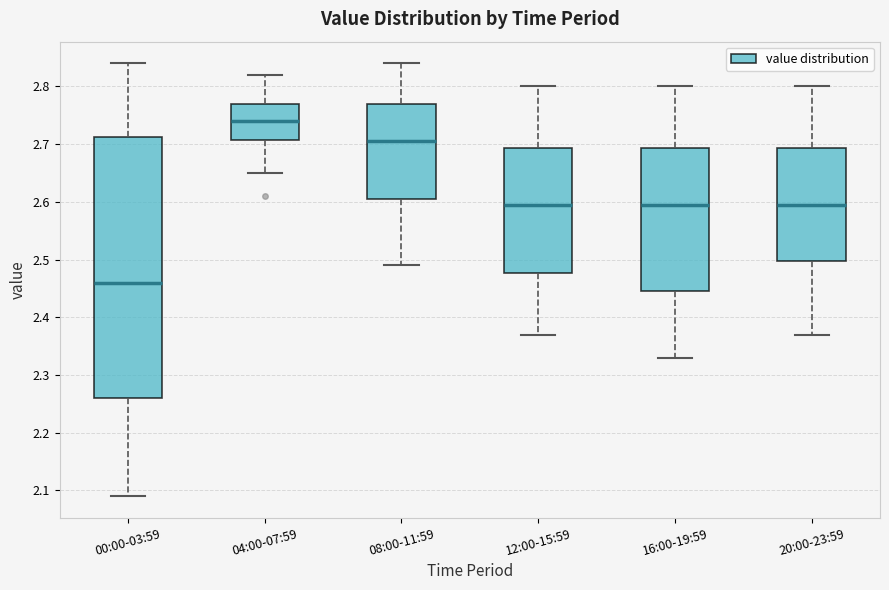

Reading left to right, transcribe this box plot: for each box, give where its median line is, the range the box spans, and where its two whiskers end, as read against the y-axis. The values are not printed on the chart, so give them approximately, as read against the axis.

00:00-03:59: median 2.46, box 2.26 to 2.71, whiskers 2.09 to 2.84
04:00-07:59: median 2.74, box 2.71 to 2.77, whiskers 2.65 to 2.82
08:00-11:59: median 2.71, box 2.61 to 2.77, whiskers 2.49 to 2.84
12:00-15:59: median 2.60, box 2.48 to 2.69, whiskers 2.37 to 2.80
16:00-19:59: median 2.60, box 2.45 to 2.69, whiskers 2.33 to 2.80
20:00-23:59: median 2.60, box 2.50 to 2.69, whiskers 2.37 to 2.80